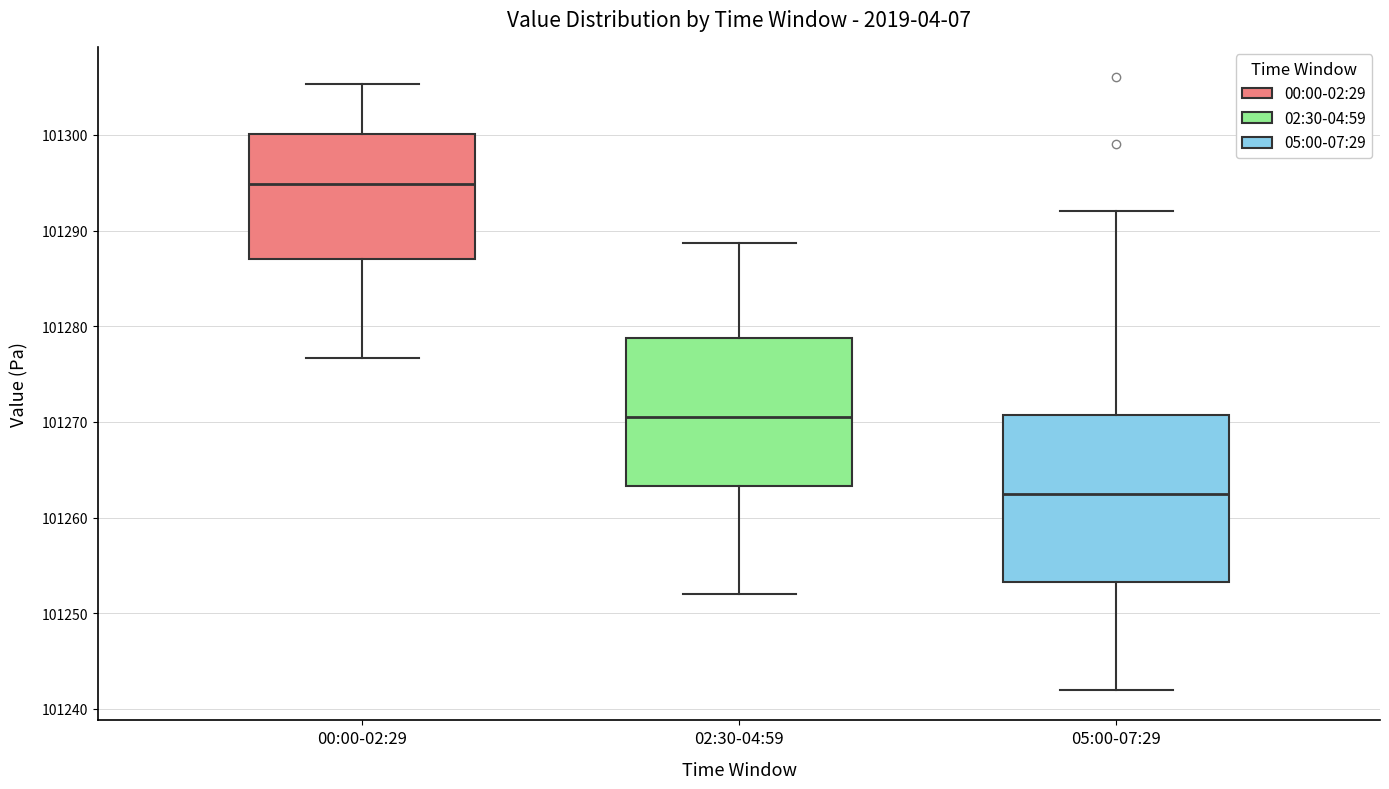

Where does the lower whisker of the box for 02:30-04:59 end on the y-axis? The values are not printed on the chart, so give them approximately, as read against the axis.

101252